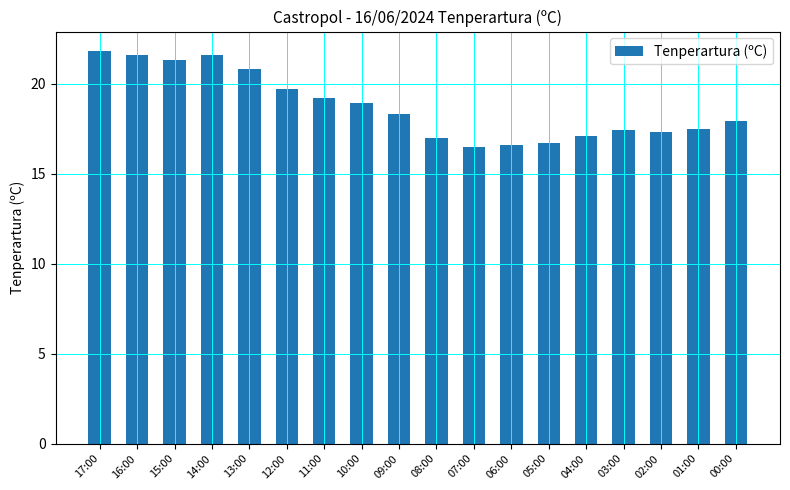

Which has a higher value, 12:00 or 02:00?

12:00